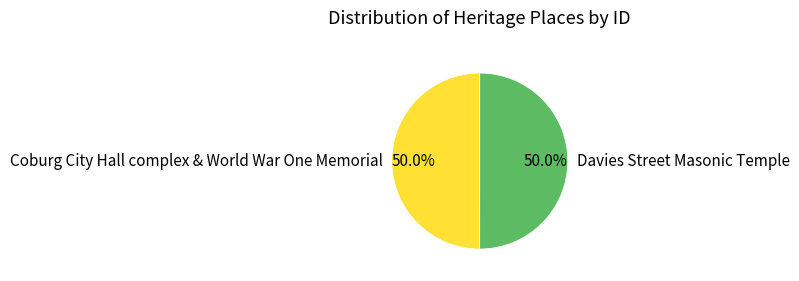

To the nearest percent, what is the combined percentage of Coburg City Hall complex & World War One Memorial and Davies Street Masonic Temple?

100%